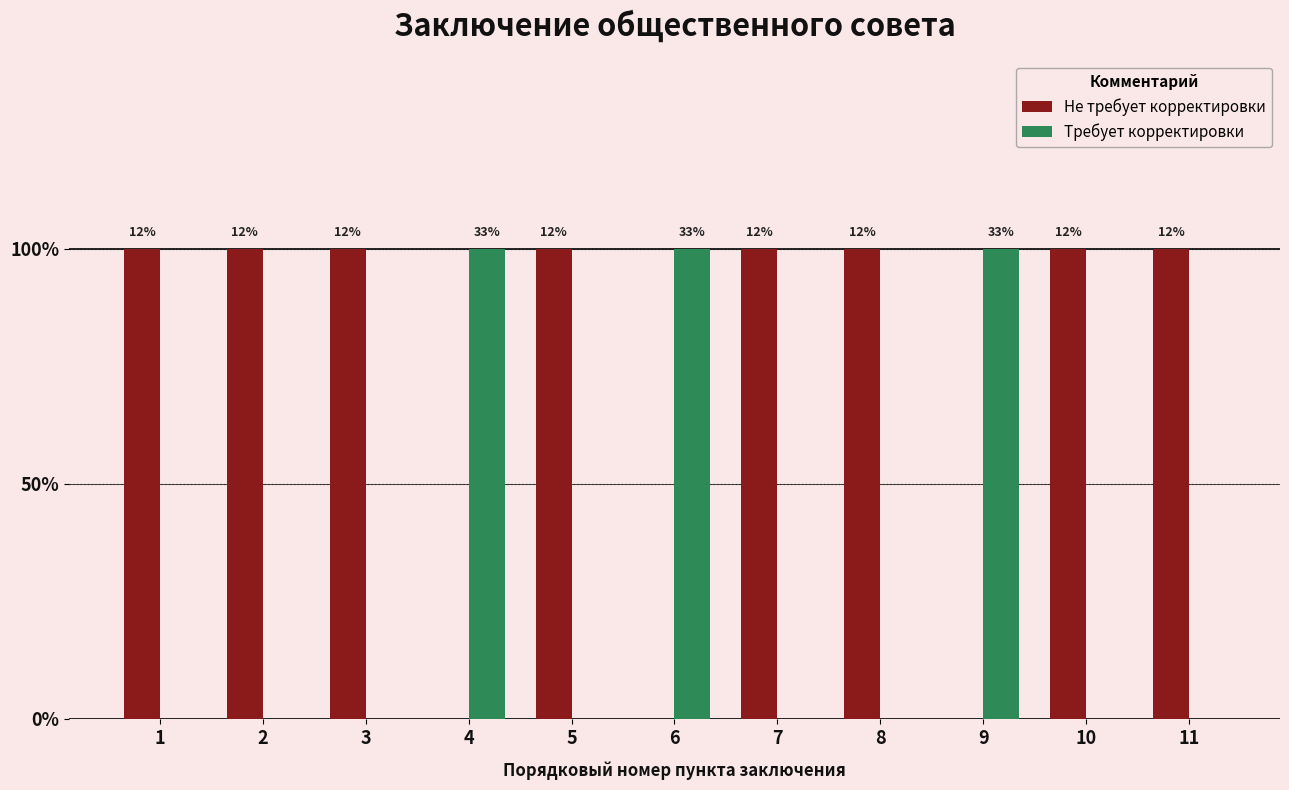

What are all the series names shown in the legend?

Не требует корректировки, Требует корректировки